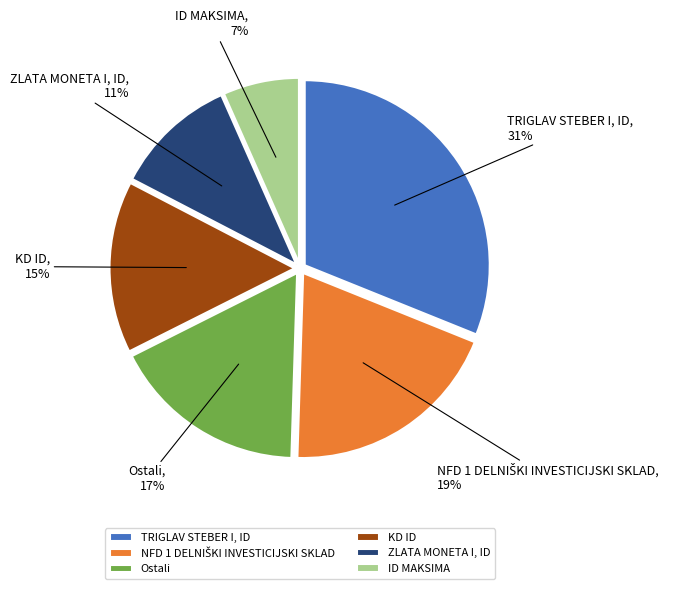

What is the largest slice in the pie chart?

TRIGLAV STEBER I, ID